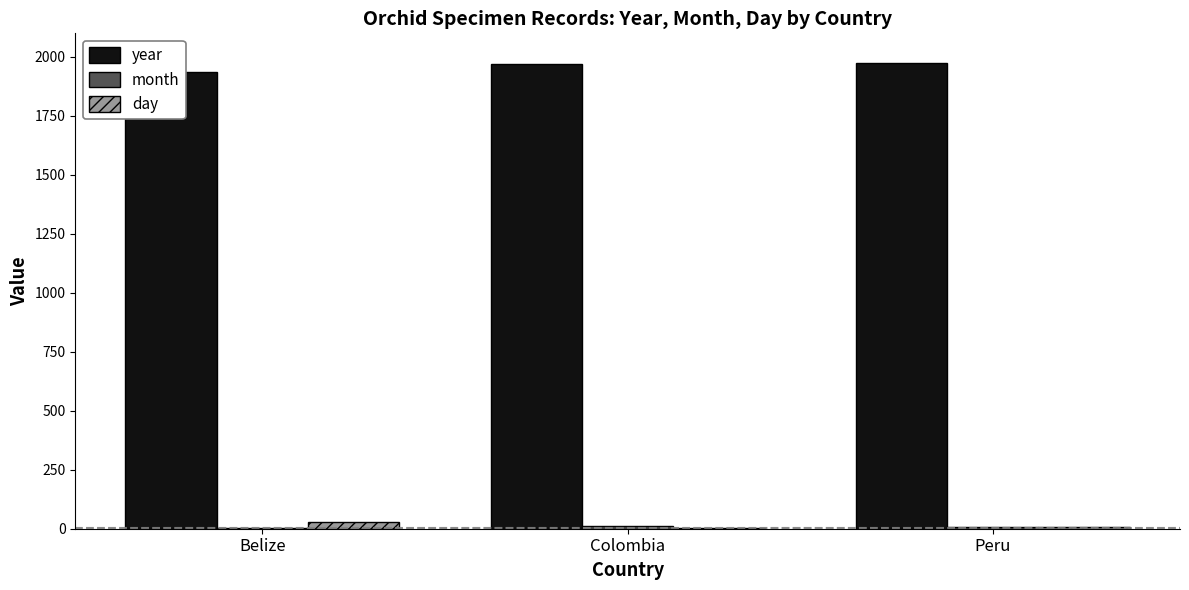

The day series shows 30 at Belize. True or false?

True